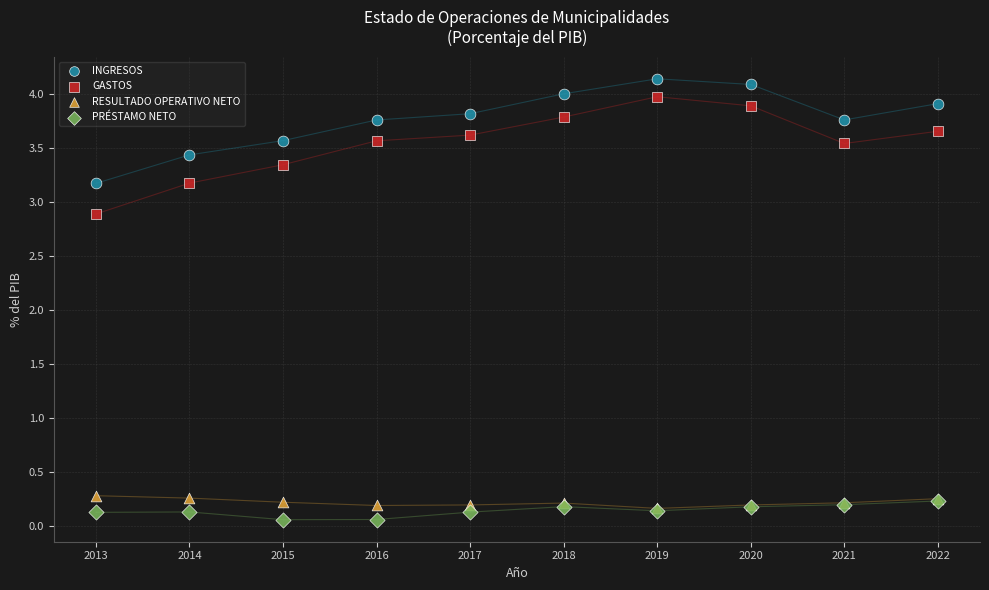

Which series reaches the minimum Y coordinate?

PRÉSTAMO NETO